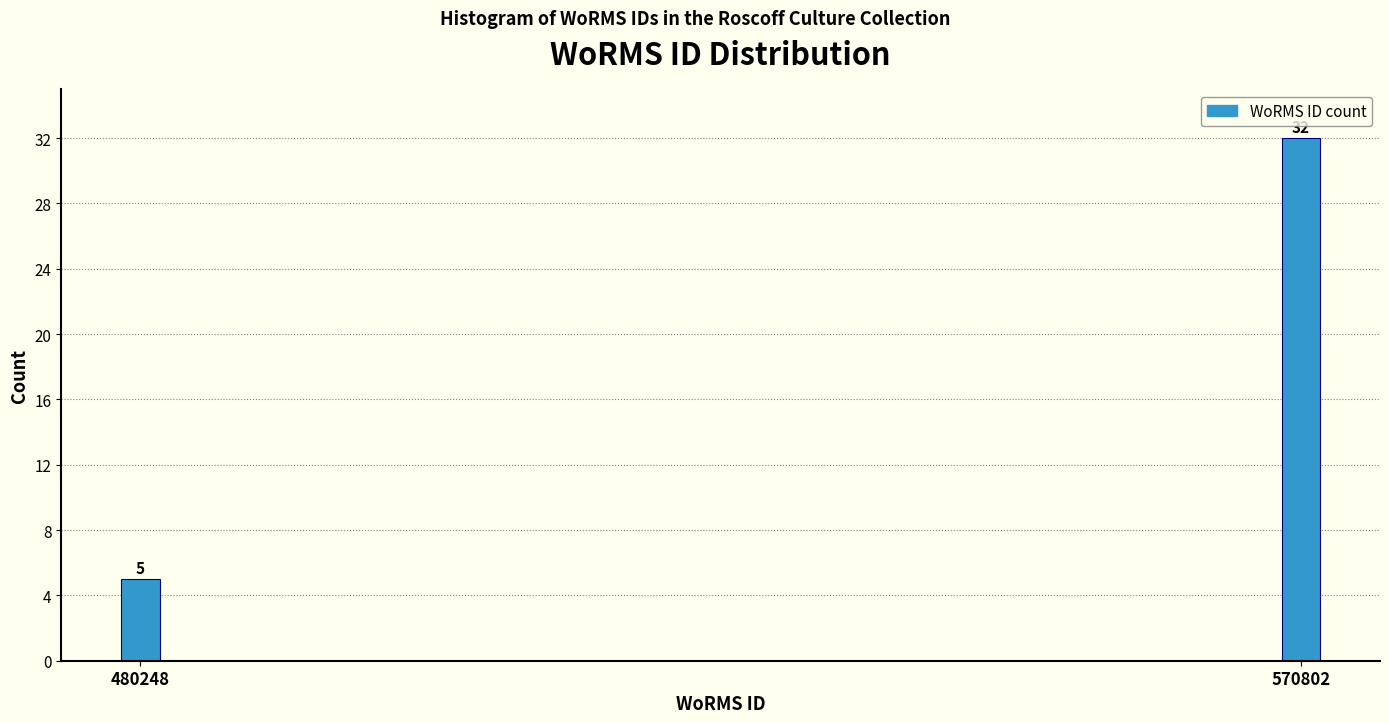

Reading right to left, what are all the values shown in this chart?

32	5